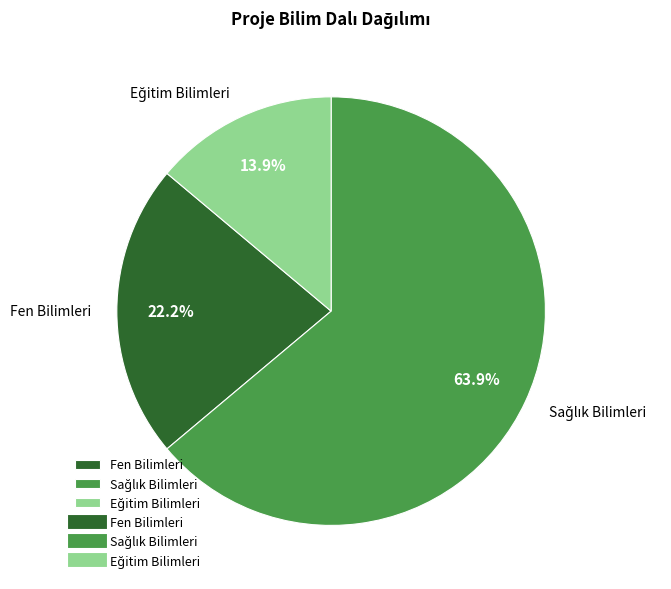

Does any single category account for the majority?

Yes